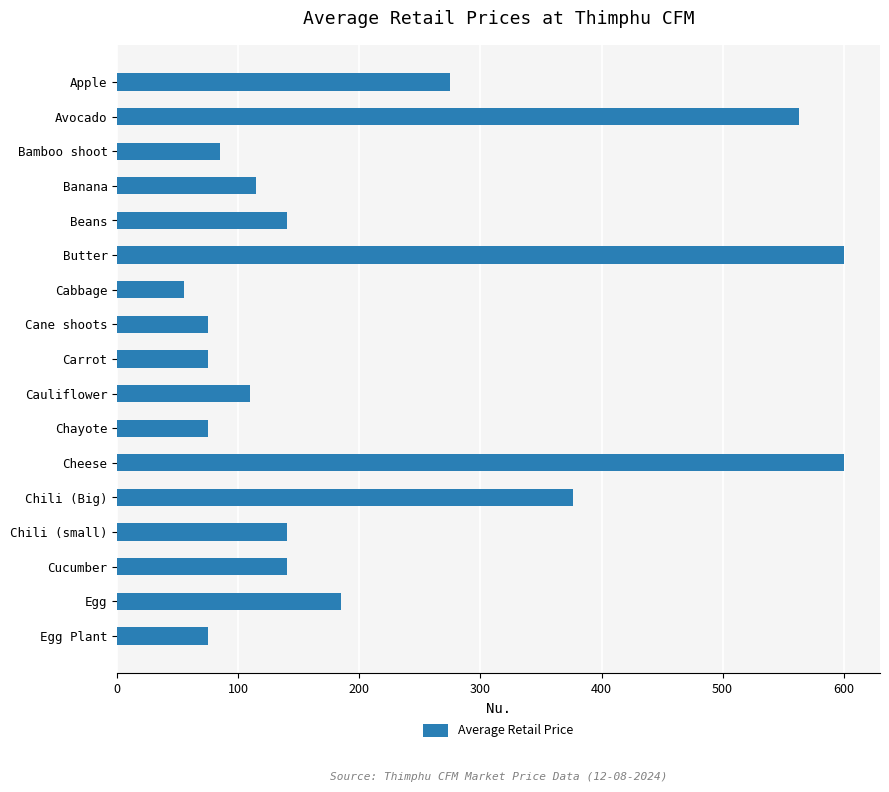

How many bars are there in total?

17